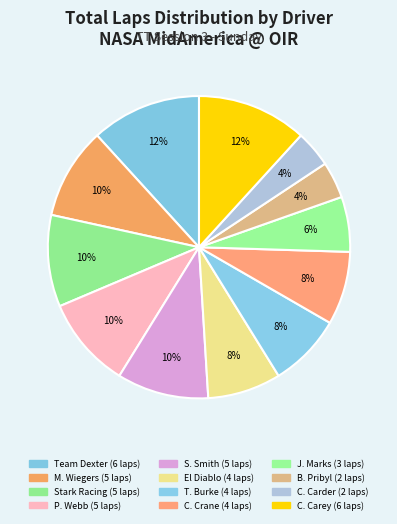

How many segments does this pie chart have?

12